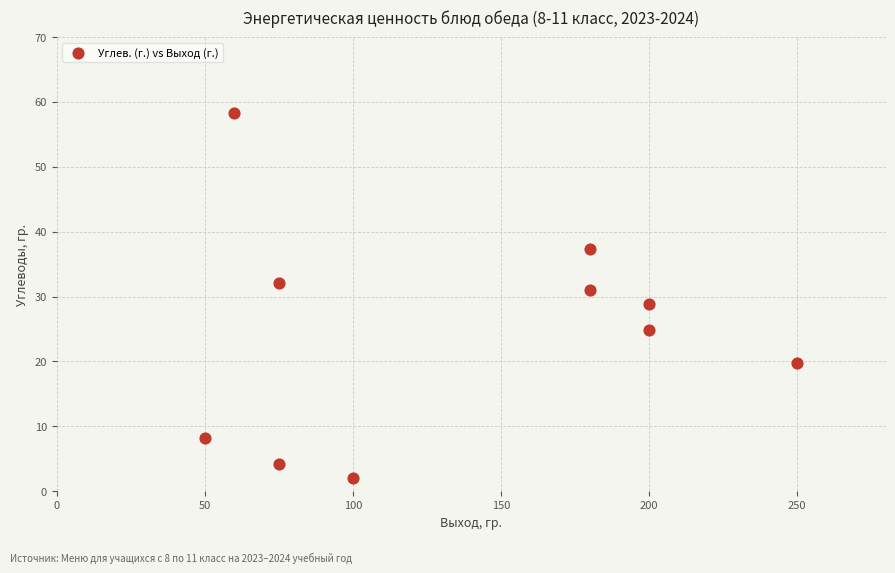

What is the range of X values (max minus min)?

200.0